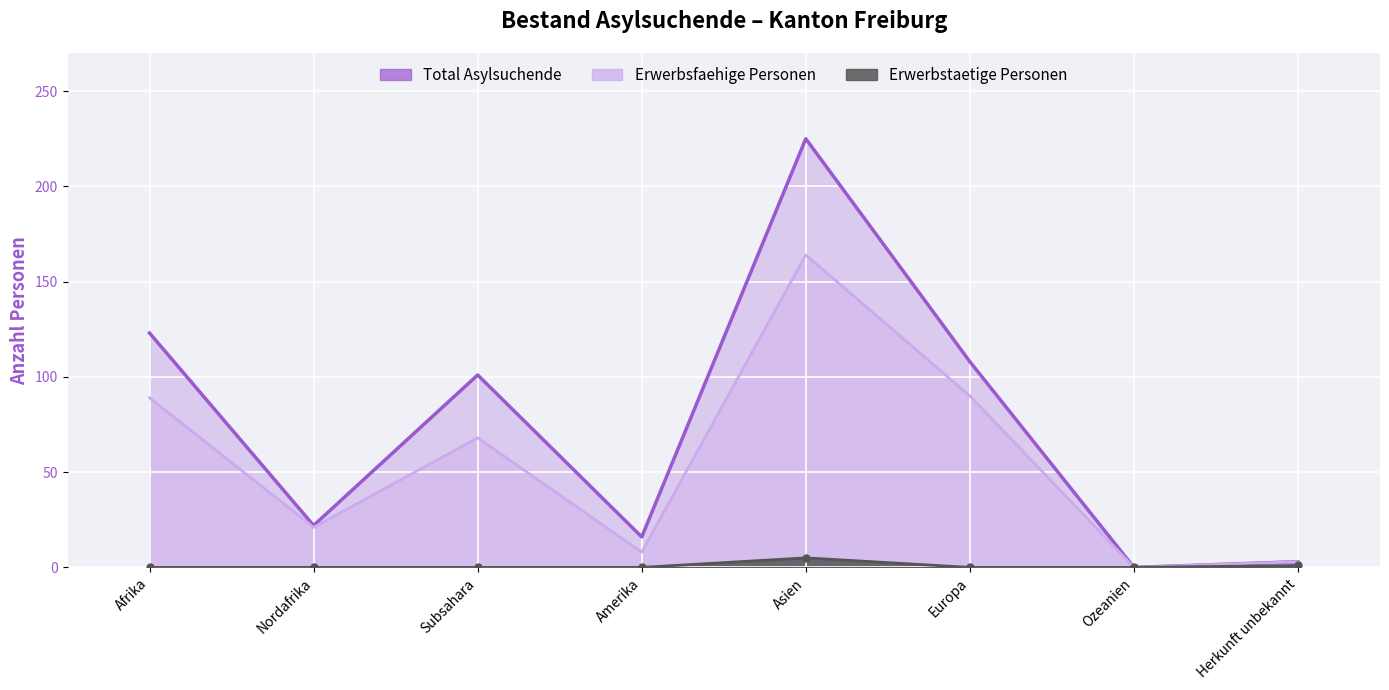

Does the chart display data point markers on the line(s)?

No